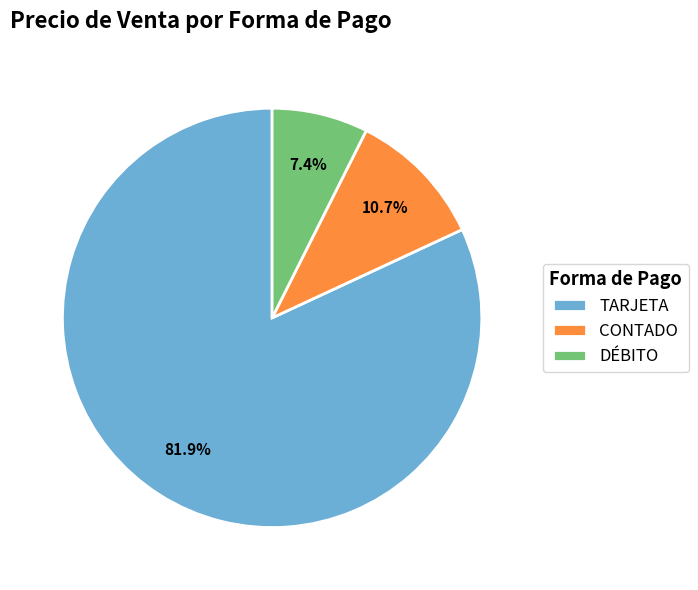

Does any single category account for the majority?

Yes